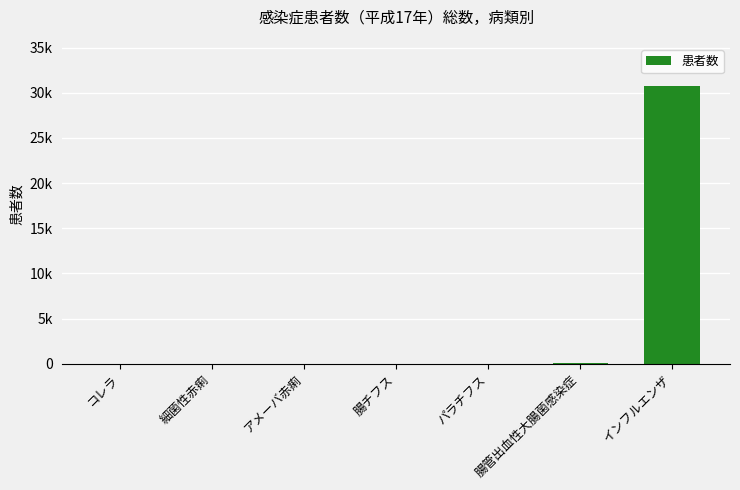

Where is the data nearest to the value 15396?

腸管出血性大腸菌感染症